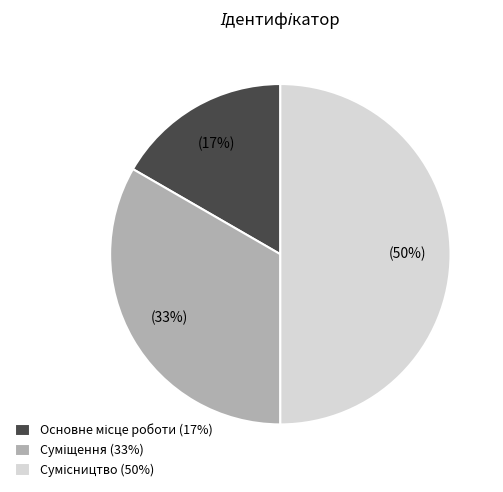

To the nearest percent, what is the average slice percentage?

33%